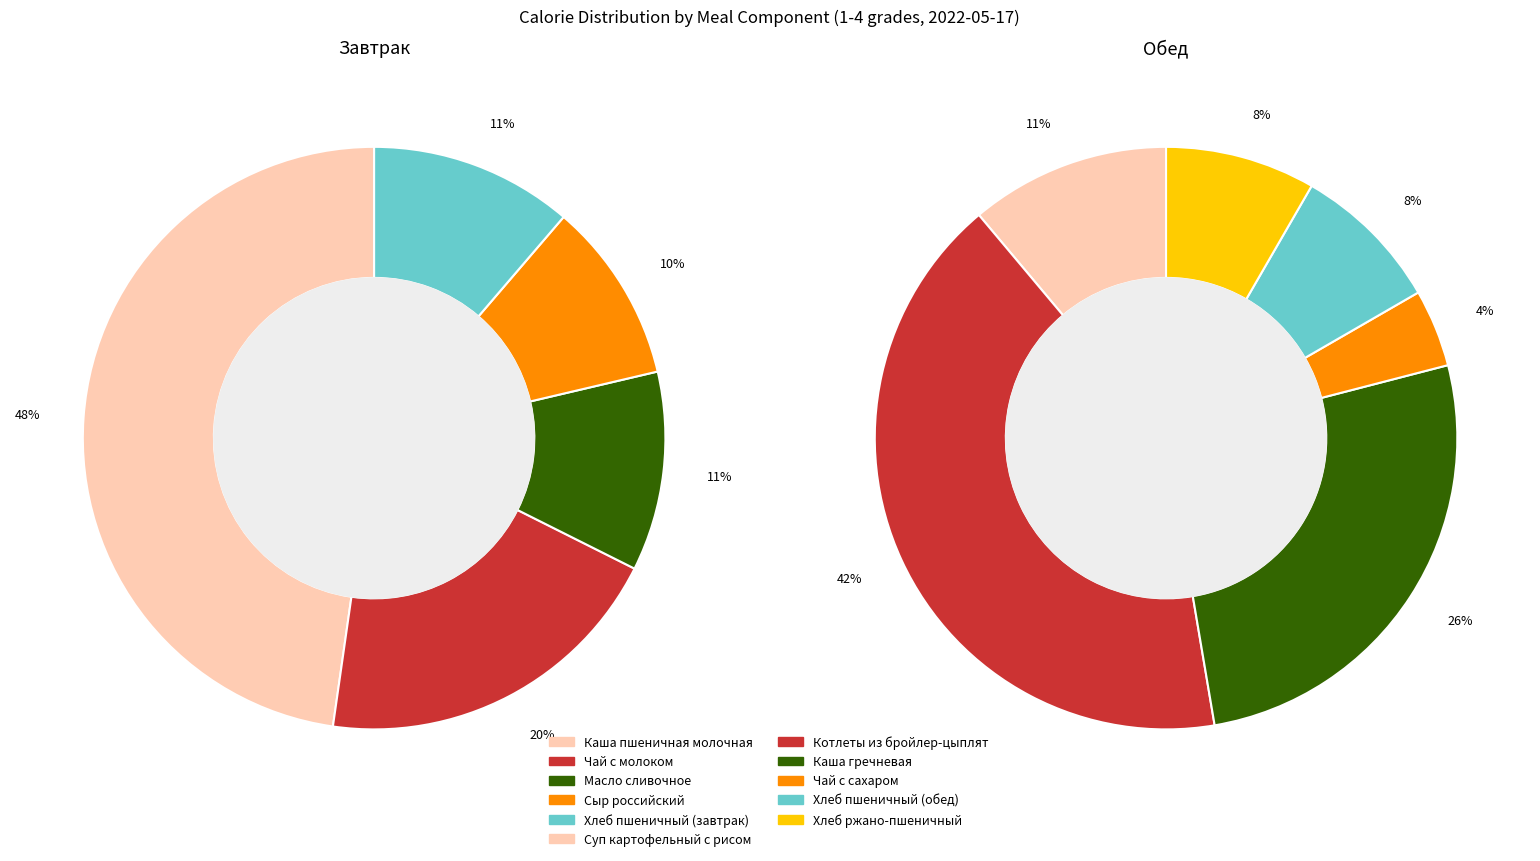

Does any single category account for the majority?

No